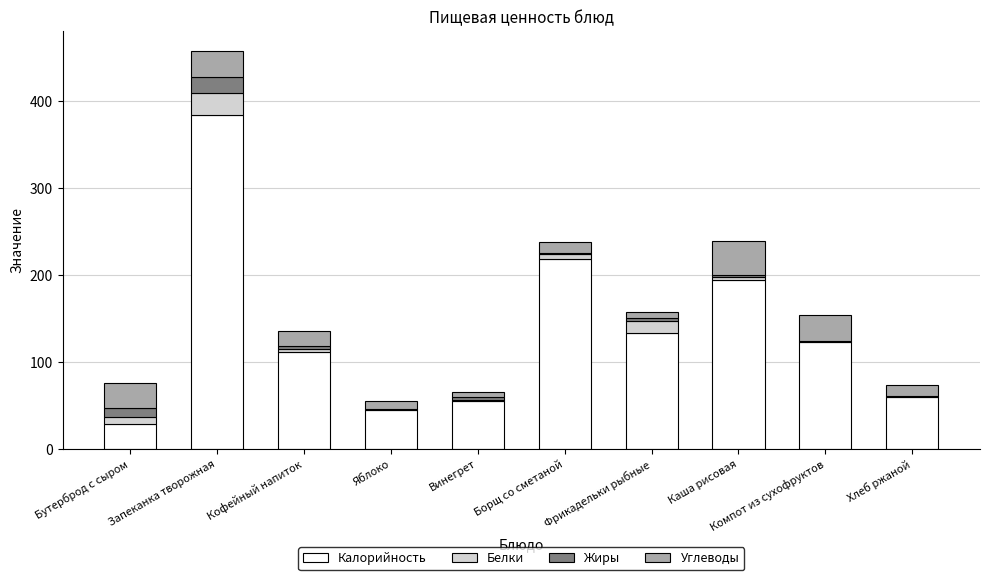

Which category has the highest value in the Калорийность series?

Запеканка творожная